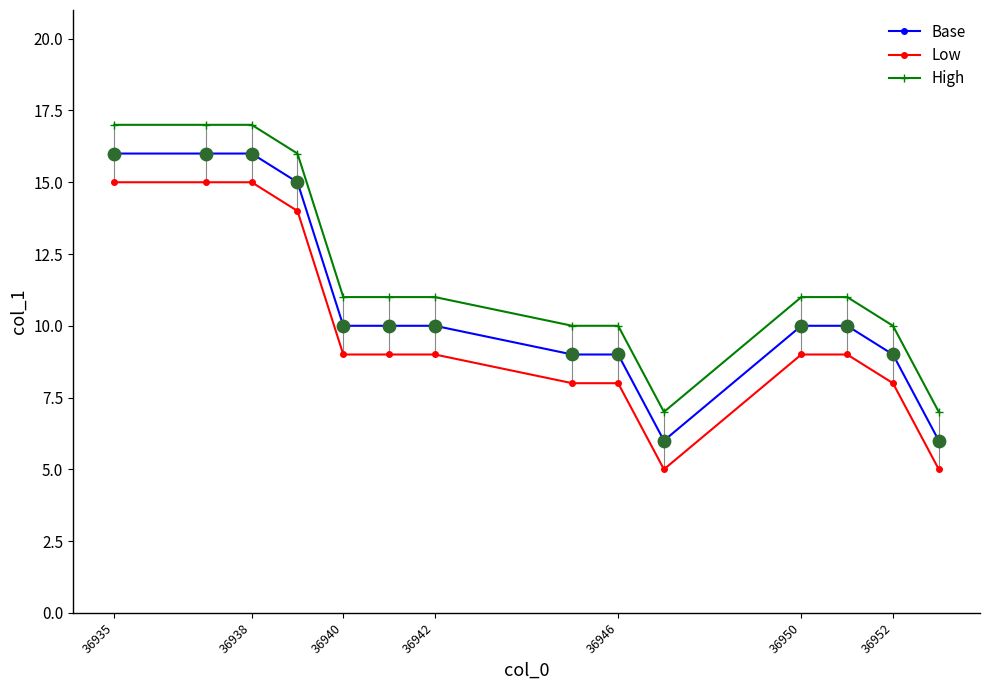

What are all the series names shown in the legend?

Base, Low, High